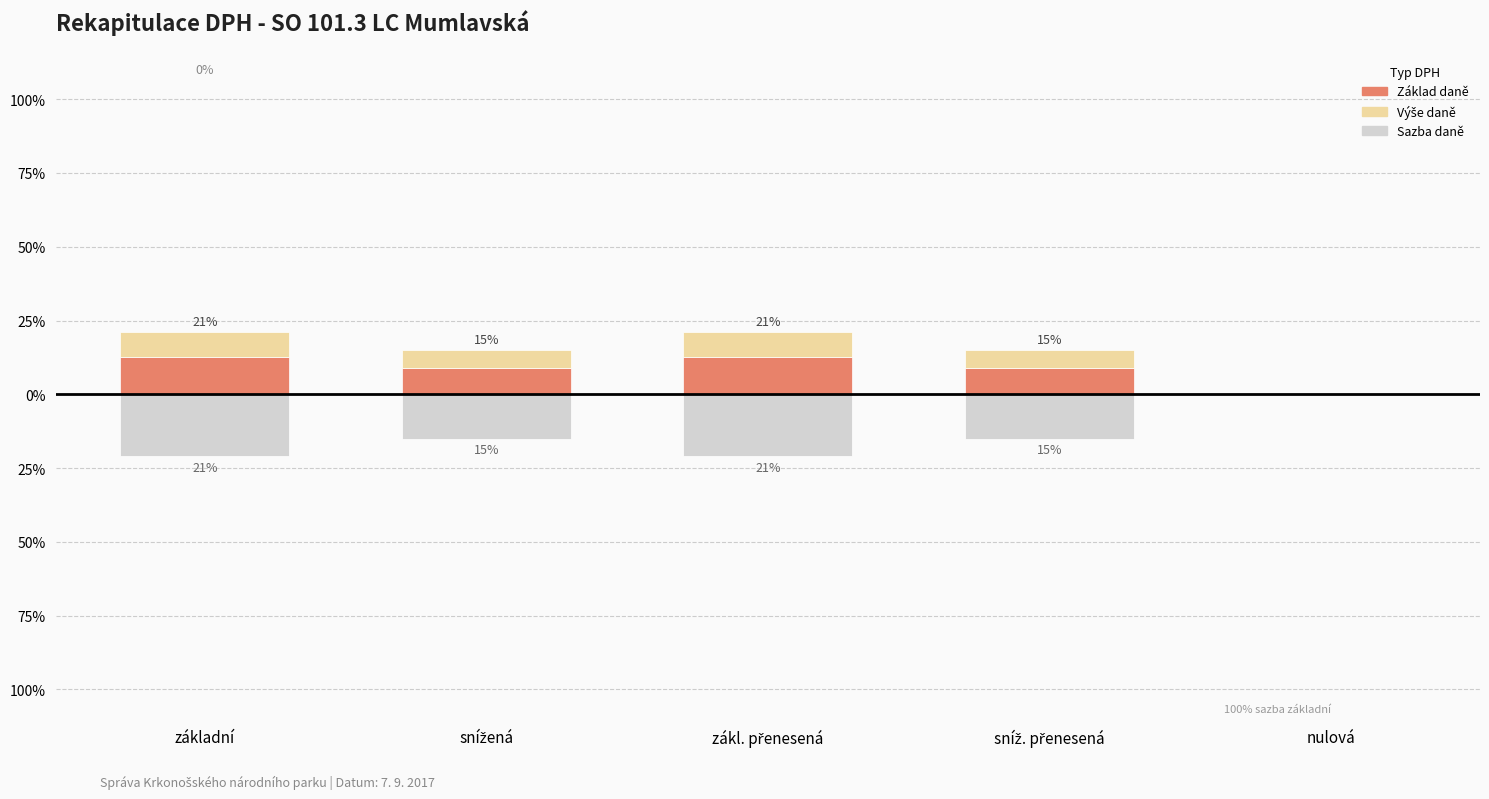

What is the label of the 4th bar from the left?

sníž. přenesená